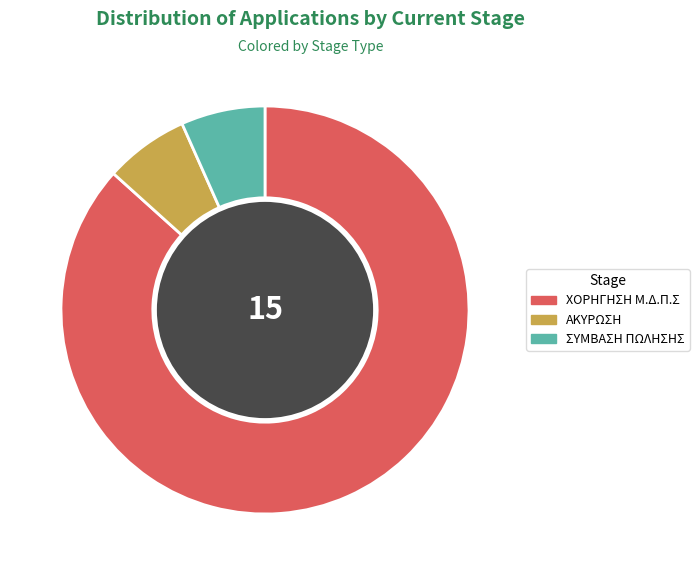

Is it true that ΑΚΥΡΩΣΗ is 7% of the pie?

True